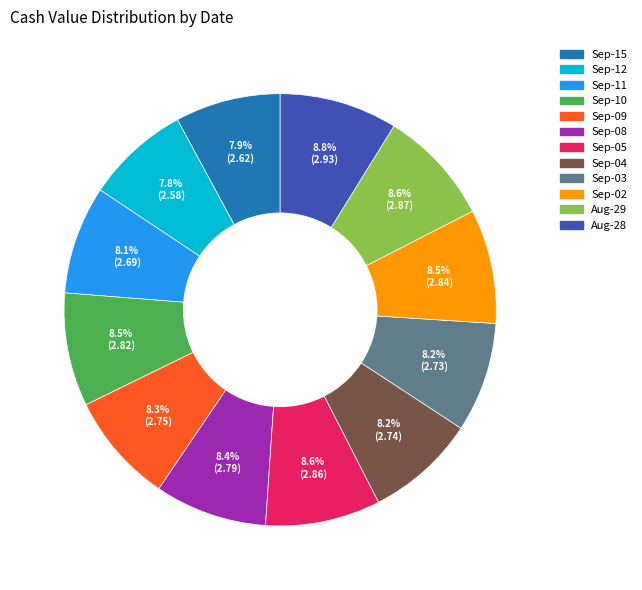

Does any single category account for the majority?

No